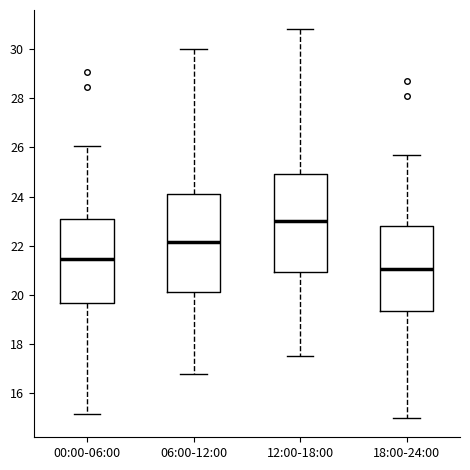

Reading left to right, transcribe this box plot: for each box, give where its median line is, the range the box spans, and where its two whiskers end, as read against the y-axis. The values are not printed on the chart, so give them approximately, as read against the axis.

00:00-06:00: median 21.4, box 19.6 to 23.2, whiskers 15.2 to 26.0
06:00-12:00: median 22.2, box 20.2 to 24.2, whiskers 16.8 to 30.0
12:00-18:00: median 23.0, box 21.0 to 25.0, whiskers 17.6 to 30.8
18:00-24:00: median 21.0, box 19.4 to 22.8, whiskers 15.0 to 25.8